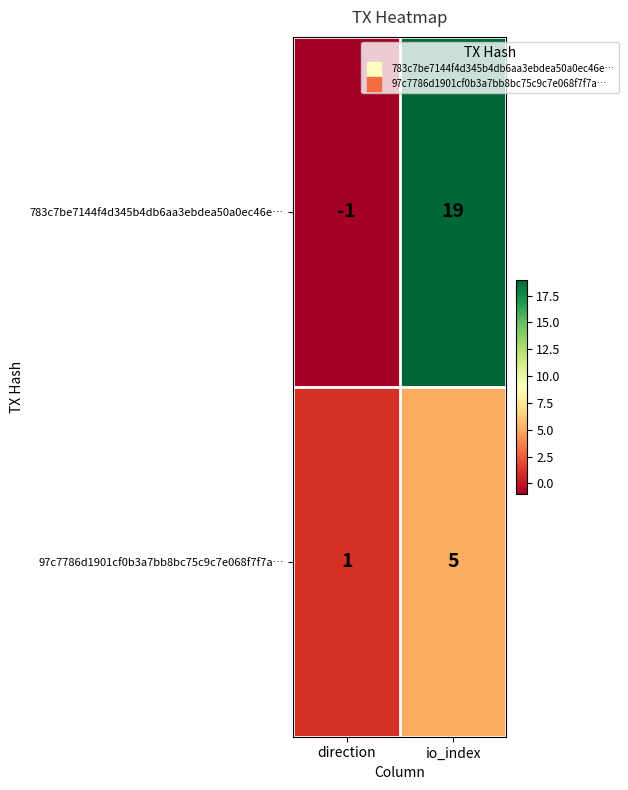

What is the total value across all series at io_index?

24